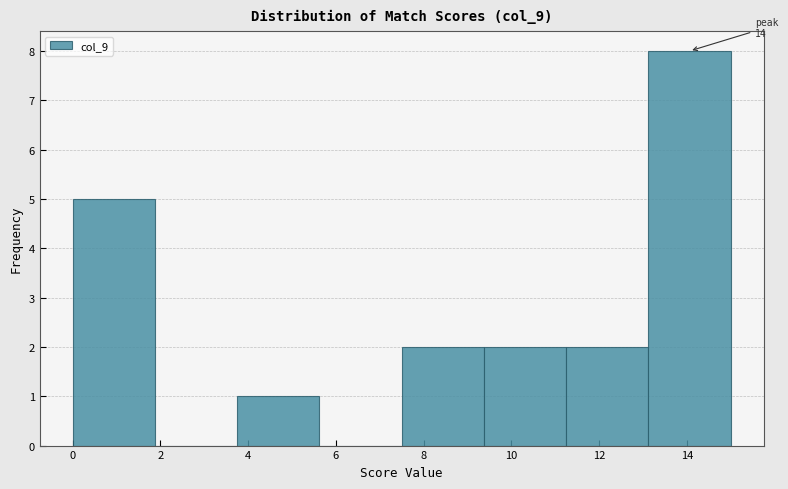

Over which range of the x-axis is the bar tallest?

13.2 to 15.0